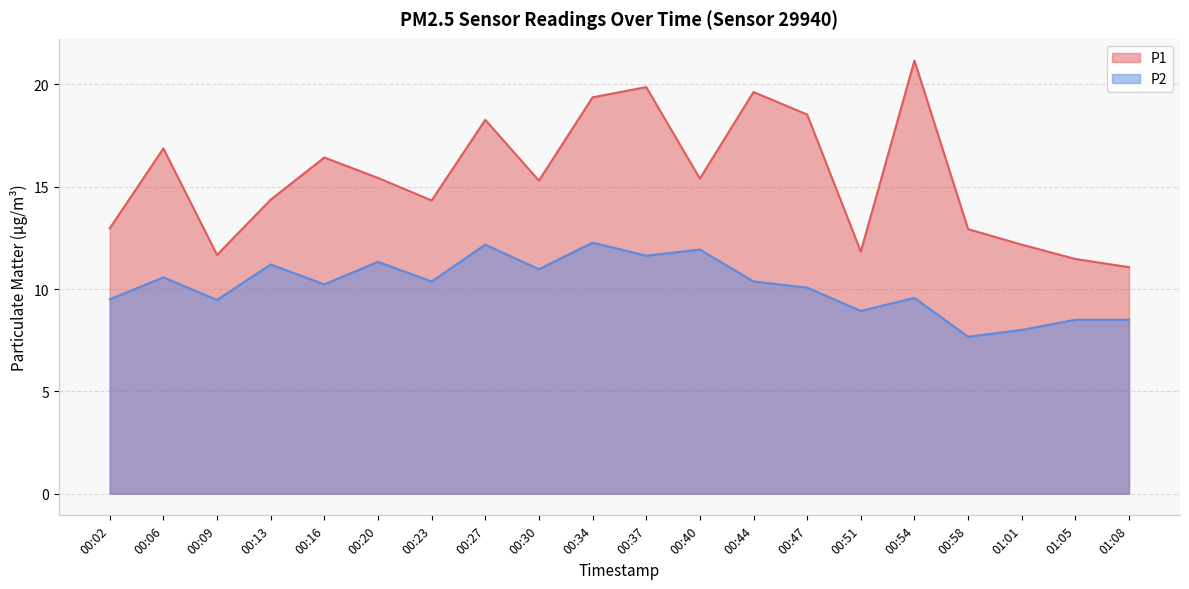

True or false: P1 and P2 cross at least once.

False